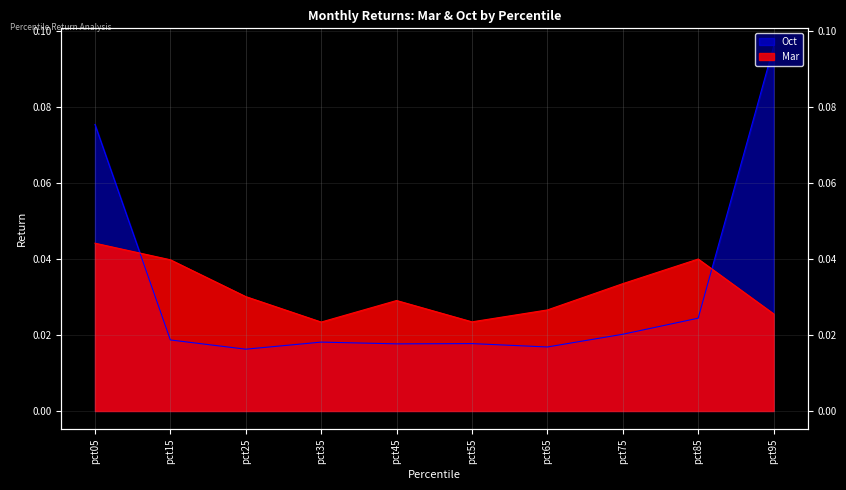

Which series has the widest spread of values?

Oct